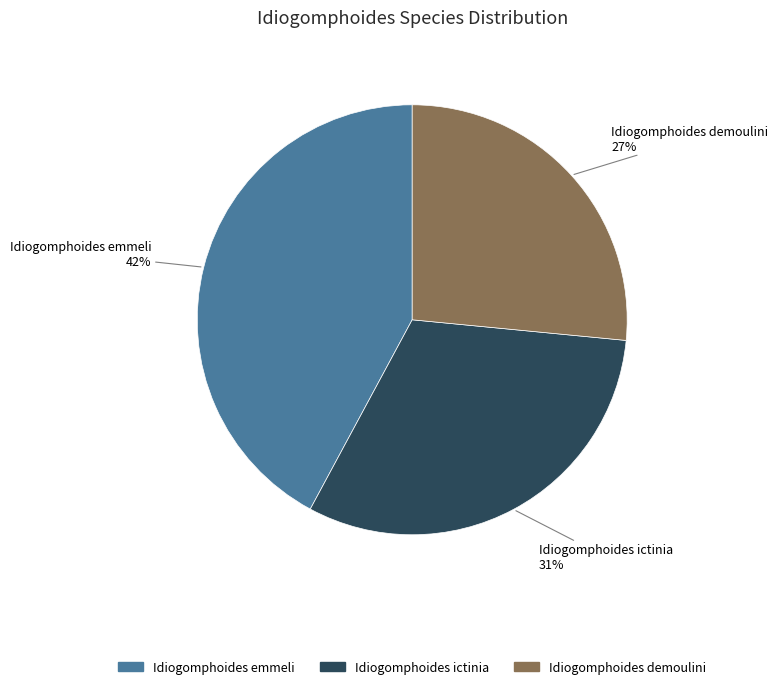

True or false: Idiogomphoides demoulini accounts for 27% of the total.

True